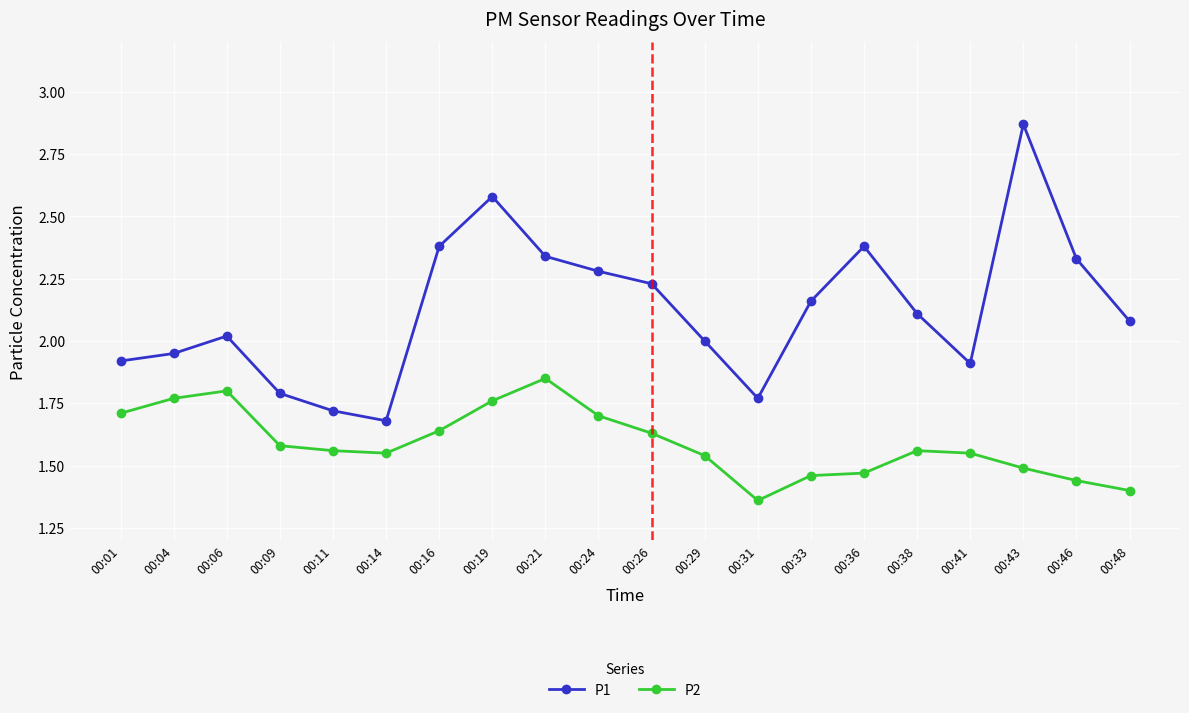

Which series changed the most between 00:09 and 00:11?

P1